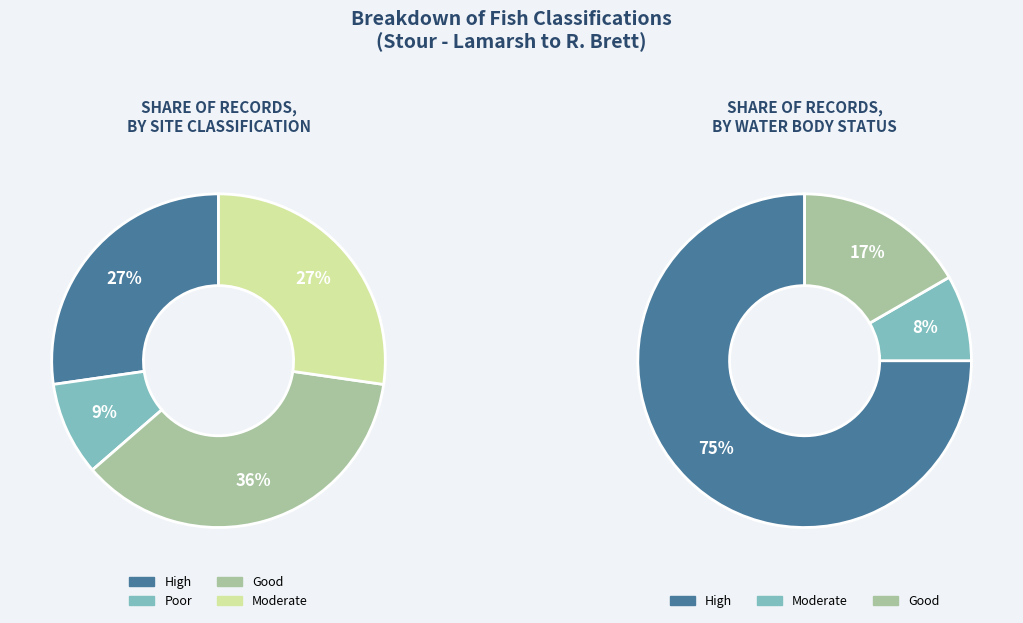

What is the largest slice in the pie chart?

Good